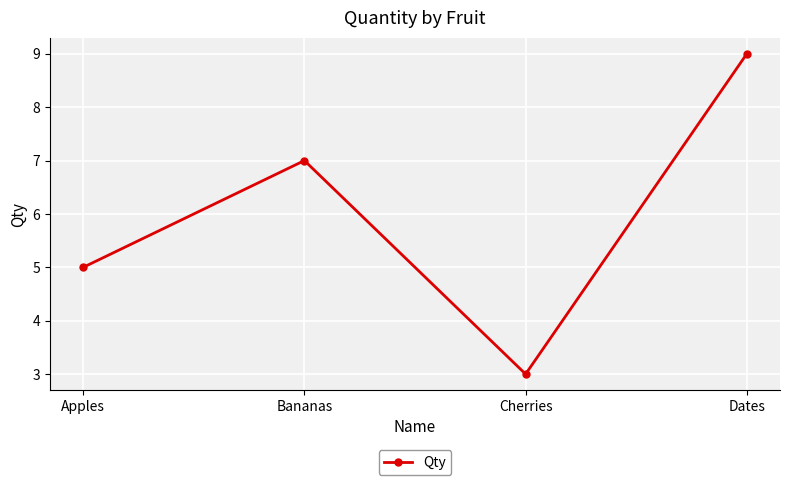

How many lines are shown in the chart?

1